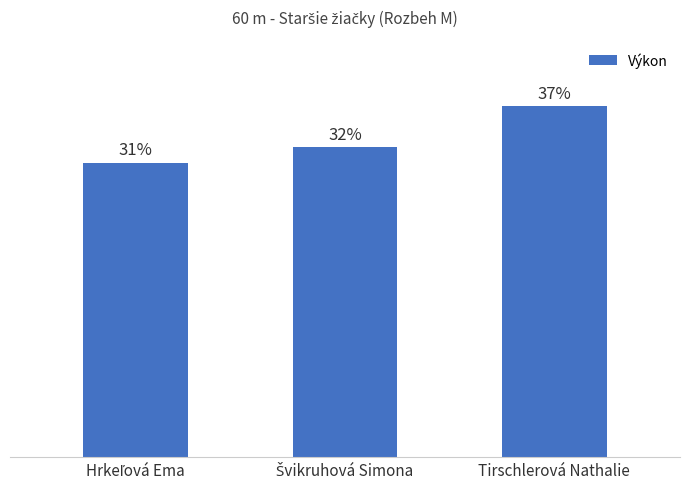

Does the chart contain any negative values?

No